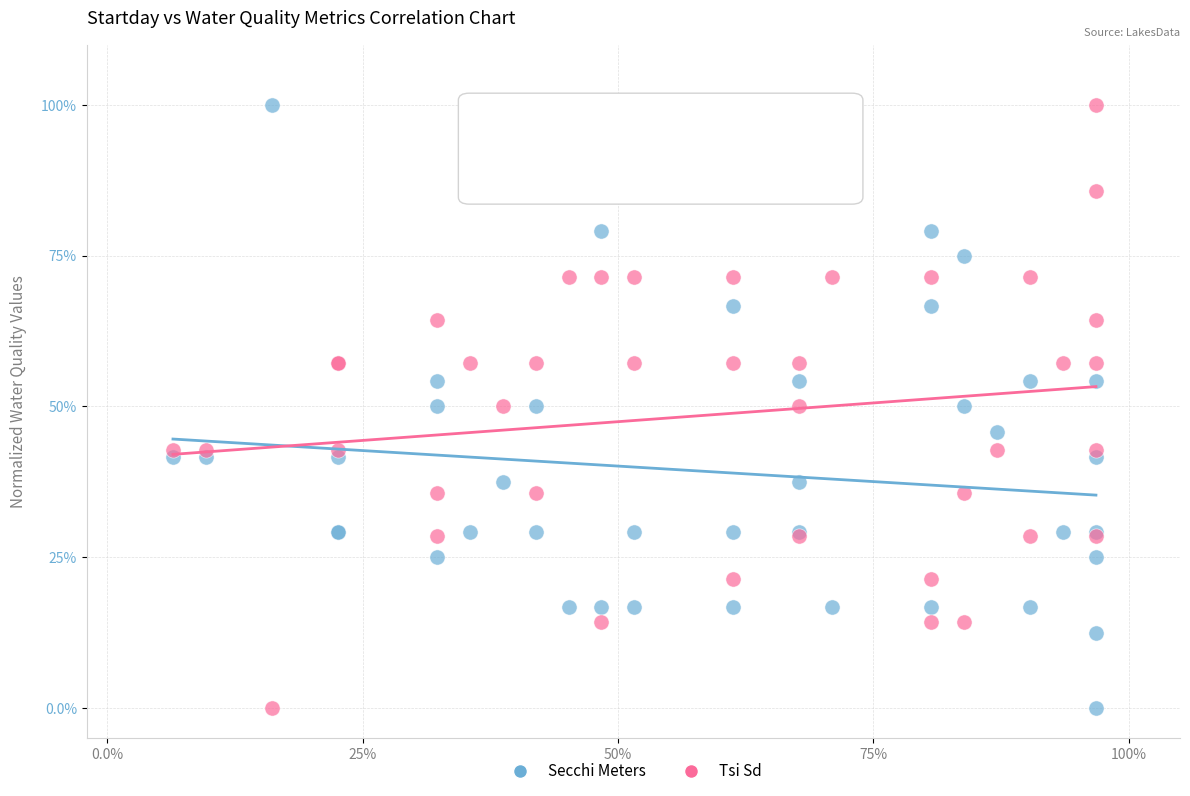

What are all the series names shown in the legend?

Secchi Meters, Tsi Sd